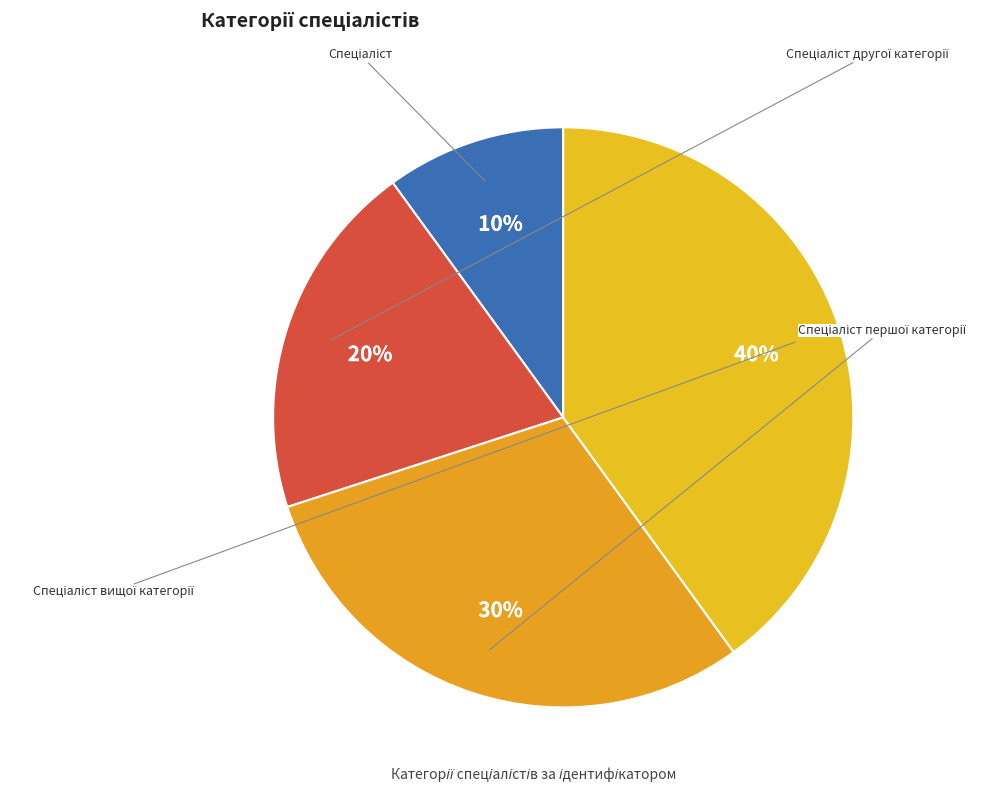

The Спеціаліст першої категорії slice represents 30% of the pie. True or false?

True